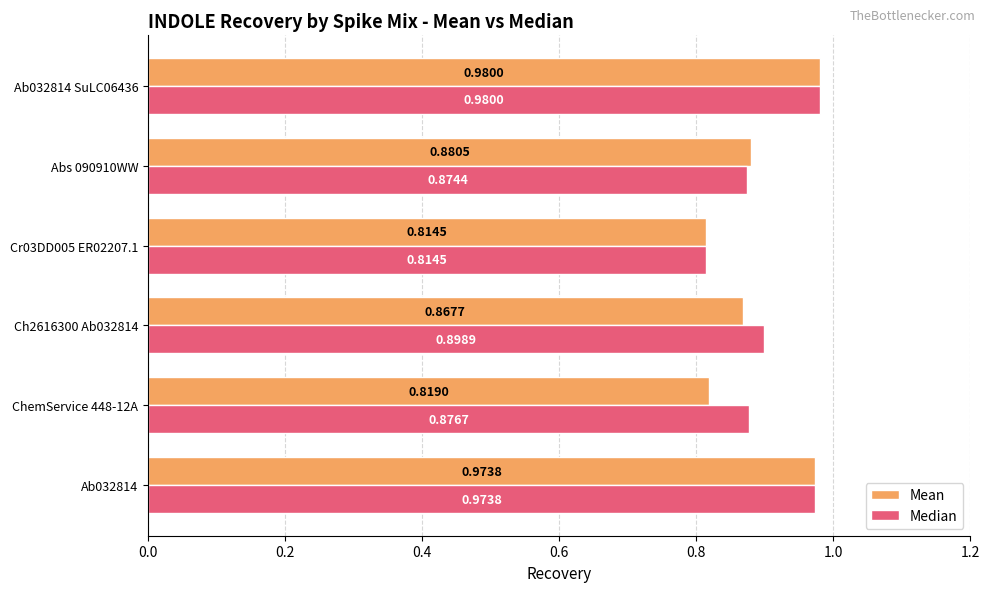

At how many categories does at least one series exceed 0?

6